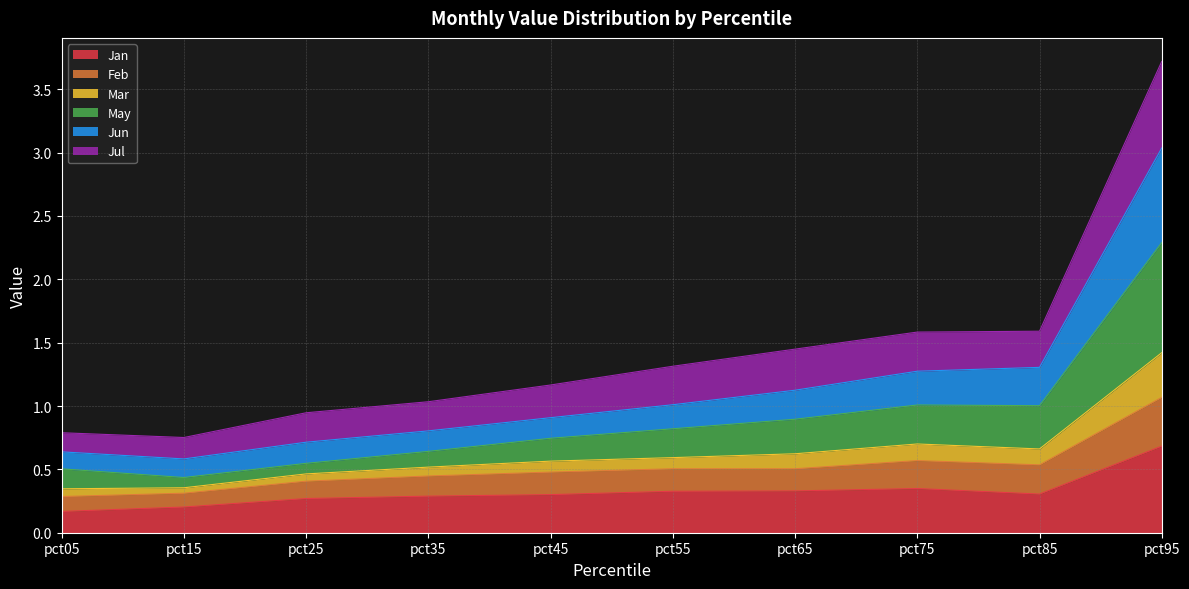

At which category is the sum across all series the highest?

pct95